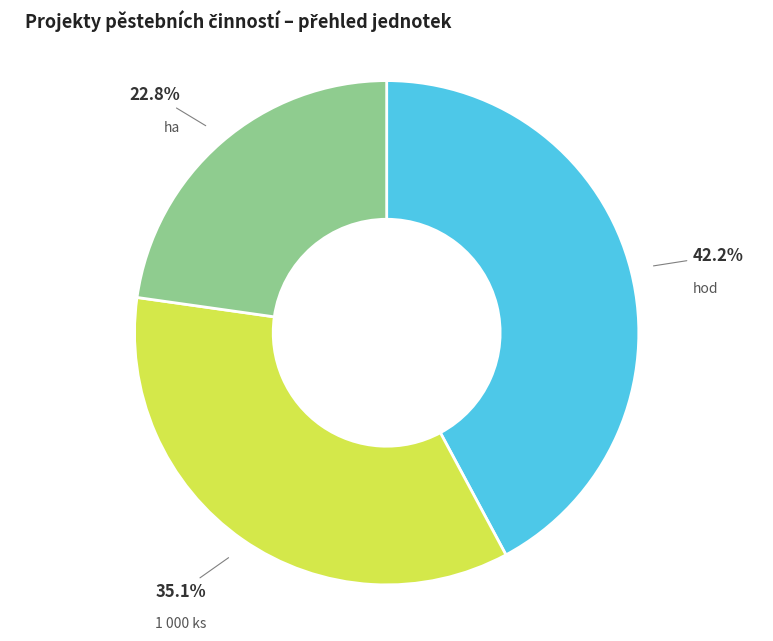

To the nearest percent, what percentage of the pie is 1 000 ks?

35%